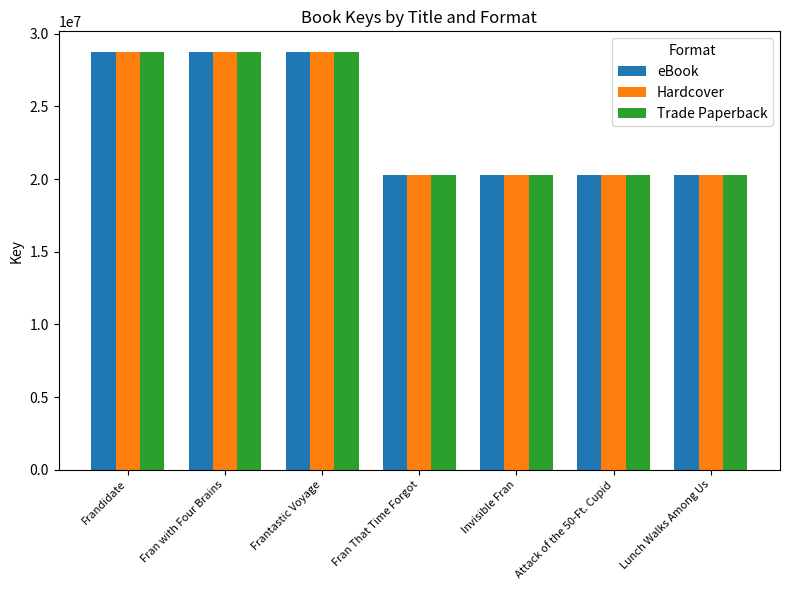

True or false: eBook has a value of 20280654 at Lunch Walks Among Us.

True